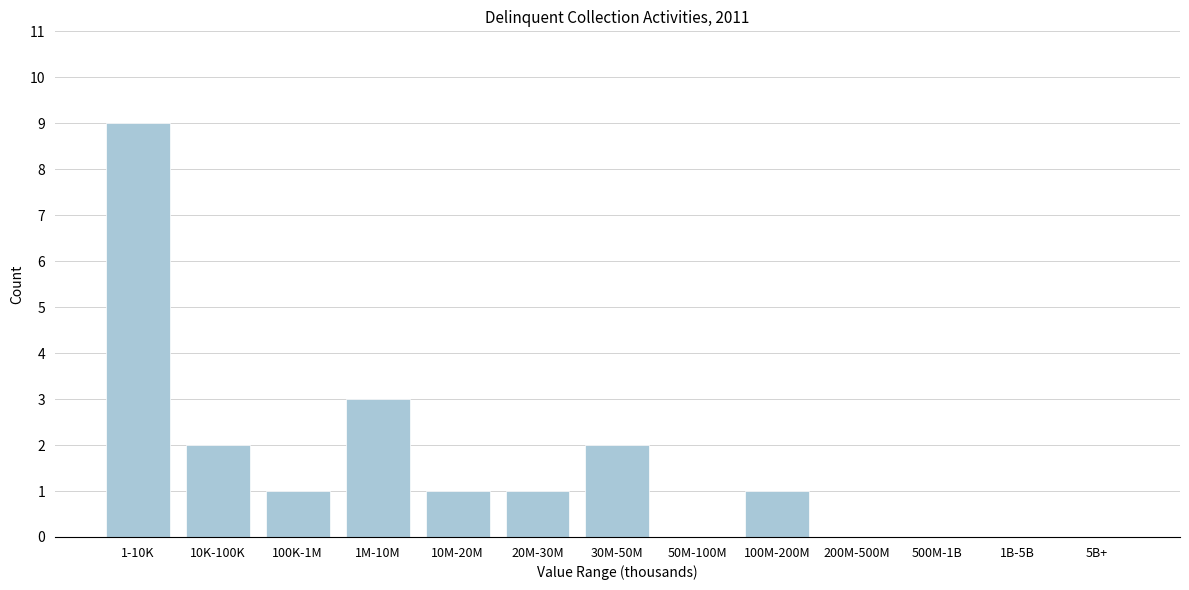

Reading left to right, list all the values displayed in this chart.

1-10K=9	10K-100K=2	100K-1M=1	1M-10M=3	10M-20M=1	20M-30M=1	30M-50M=2	50M-100M=0	100M-200M=1	200M-500M=0	500M-1B=0	1B-5B=0	5B+=0